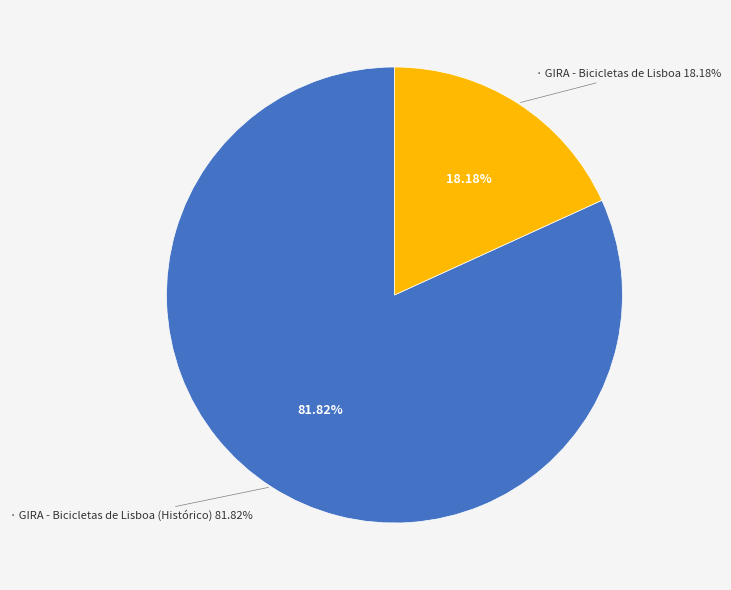

To the nearest percent, what portion does GIRA - Bicicletas de Lisboa (Histórico) represent?

82%